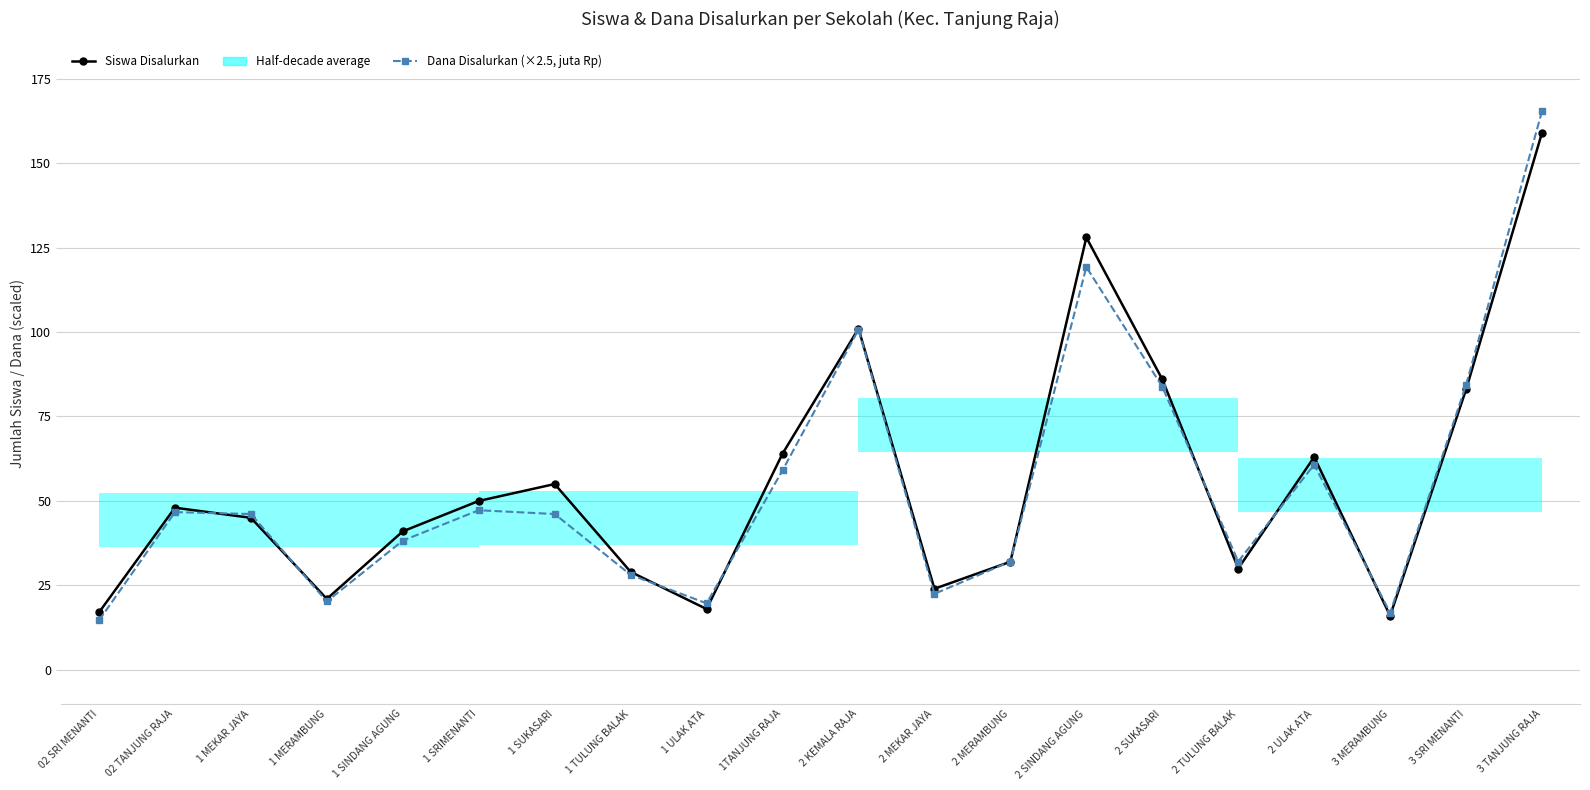

At which category does Dana Disalurkan (×2.5, juta Rp) reach its first local peak?

02 TANJUNG RAJA